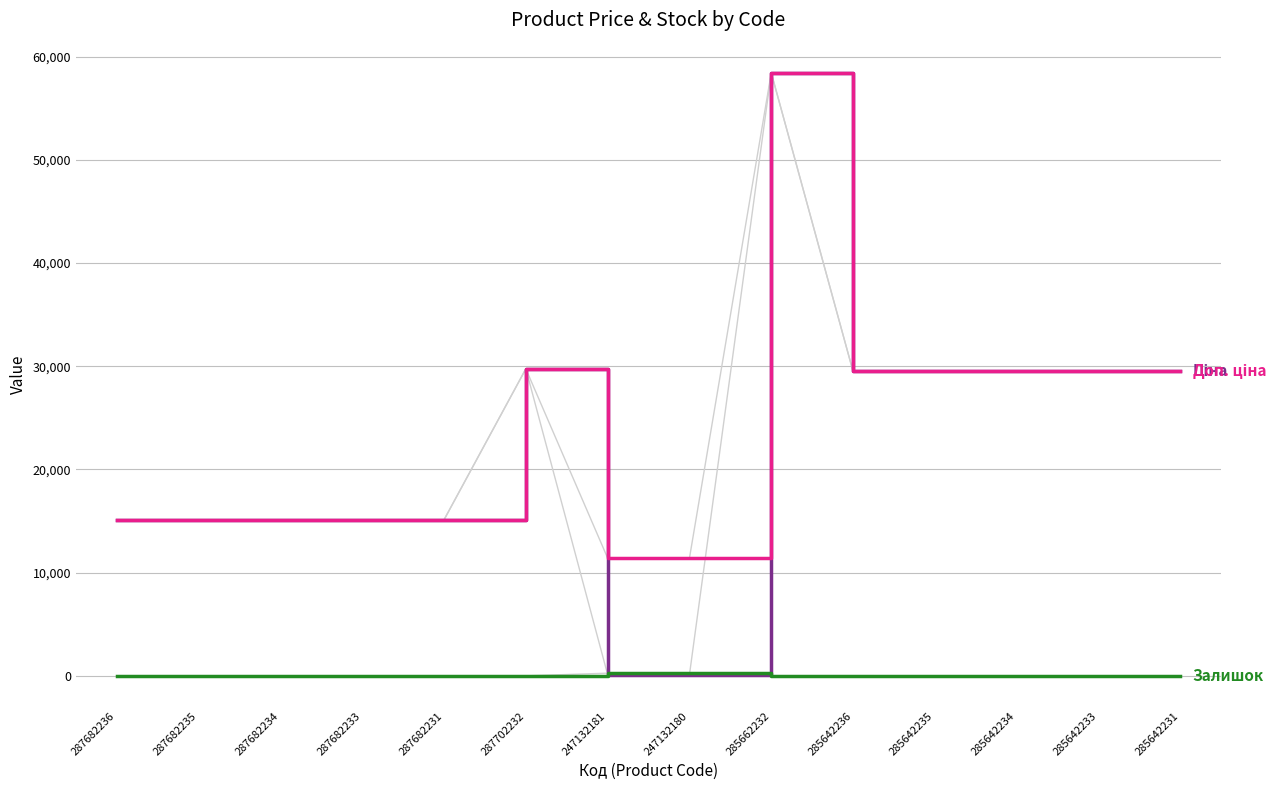

At which category does the chart reach its peak across all series?

285662232